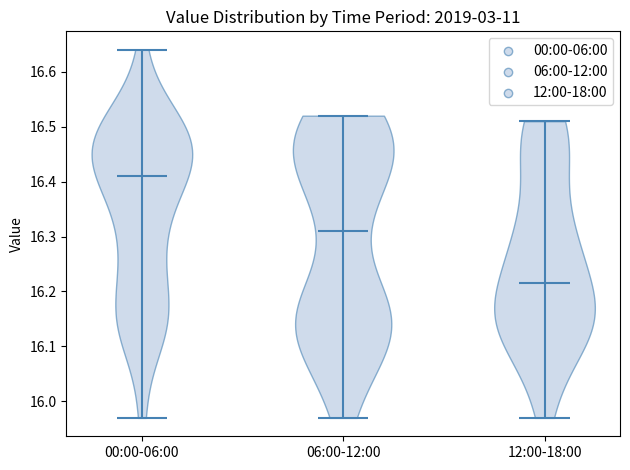

Where does the median line of the violin for 00:00-06:00 sit on the y-axis? The values are not printed on the chart, so give them approximately, as read against the axis.

16.41